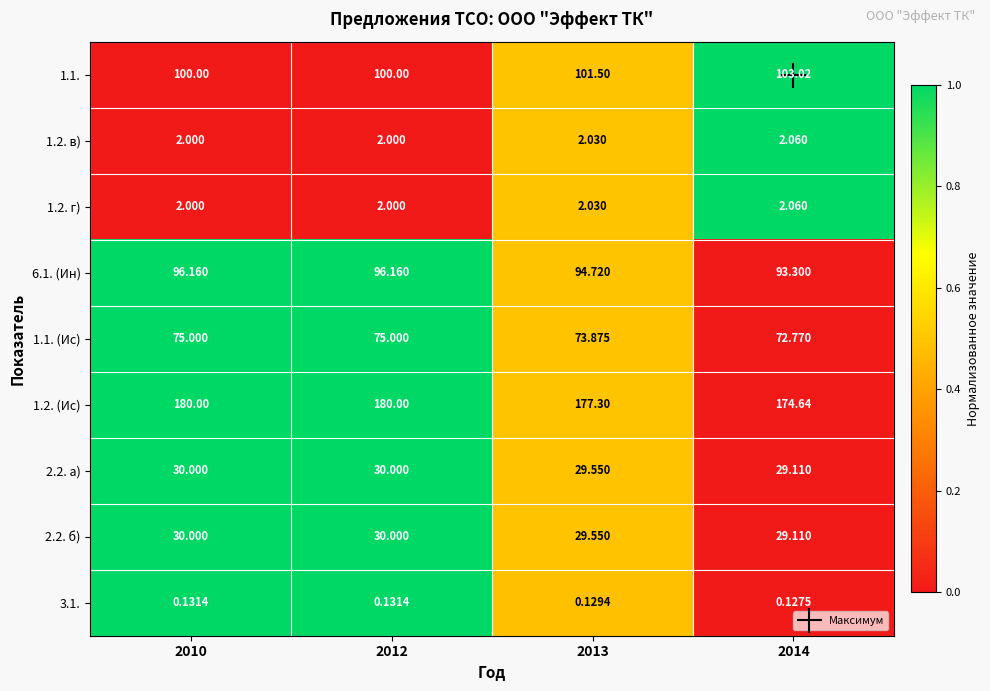

Is the value of 1.2. в) at 2013 greater than the value of 6.1. (Ин) at 2014?

No